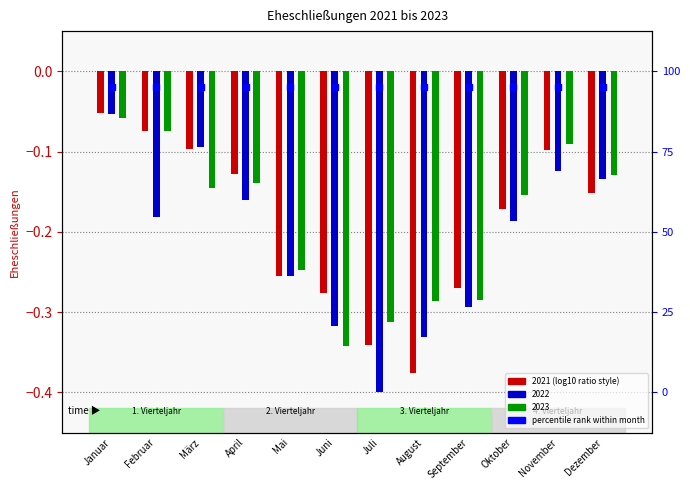

How many bars are there in each group?

3